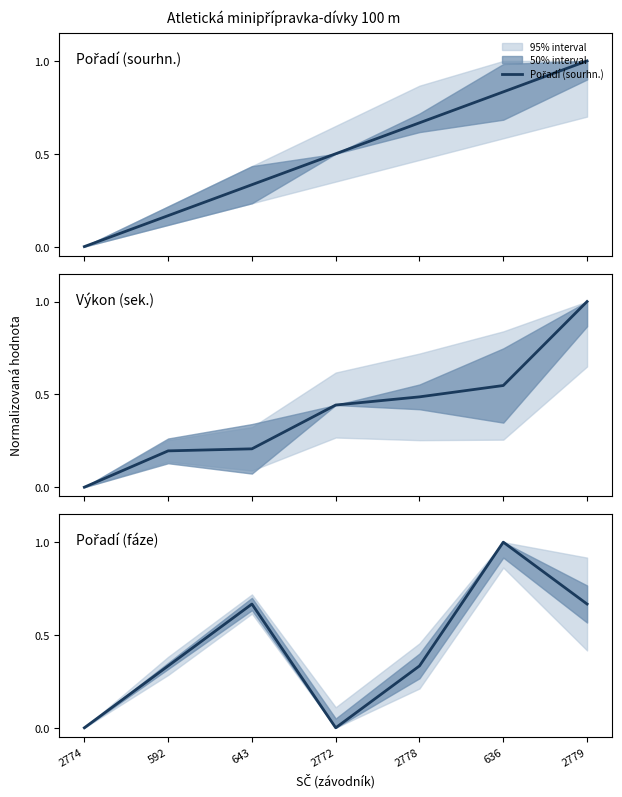

True or false: Pořadí (sourhn.) has a value of 0.7 at 2778.

True